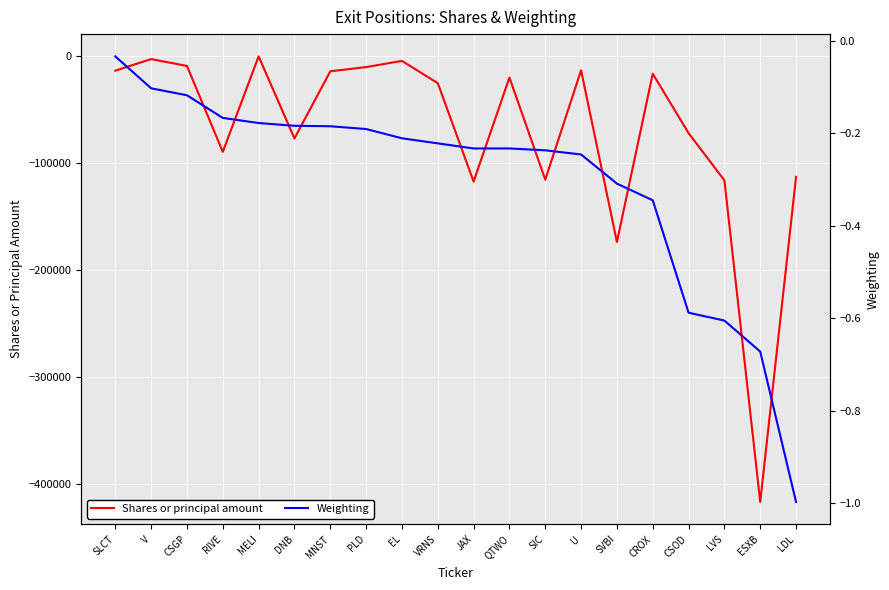

At how many categories does at least one series exceed -367536?

20